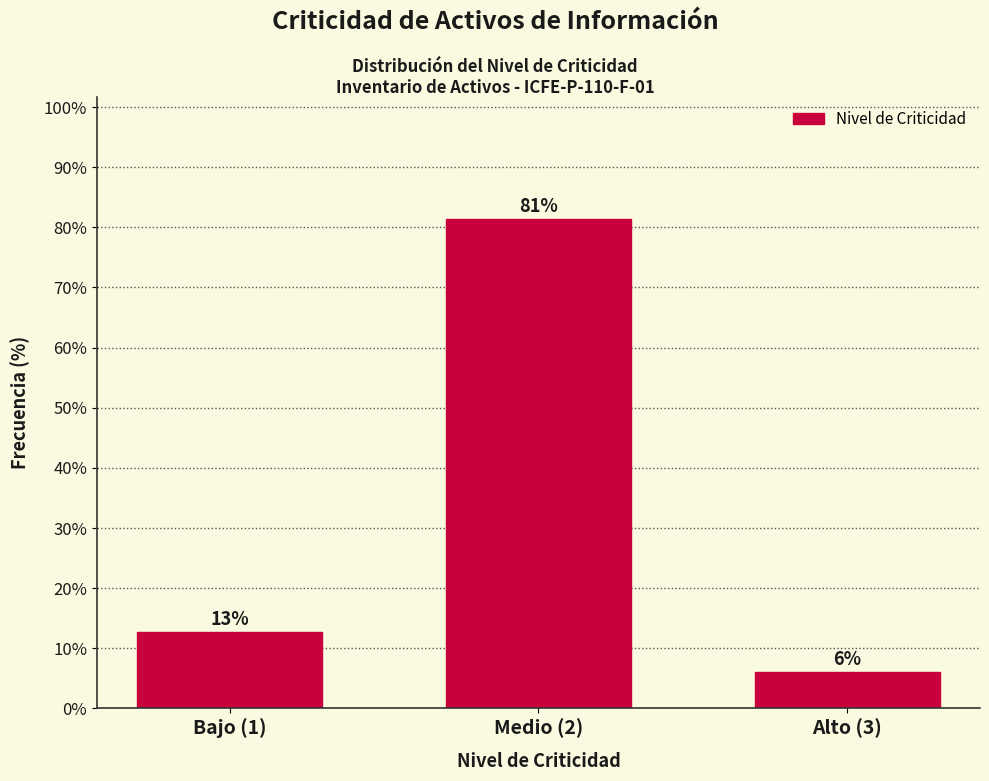

Which has a higher value, Bajo (1) or Medio (2)?

Medio (2)